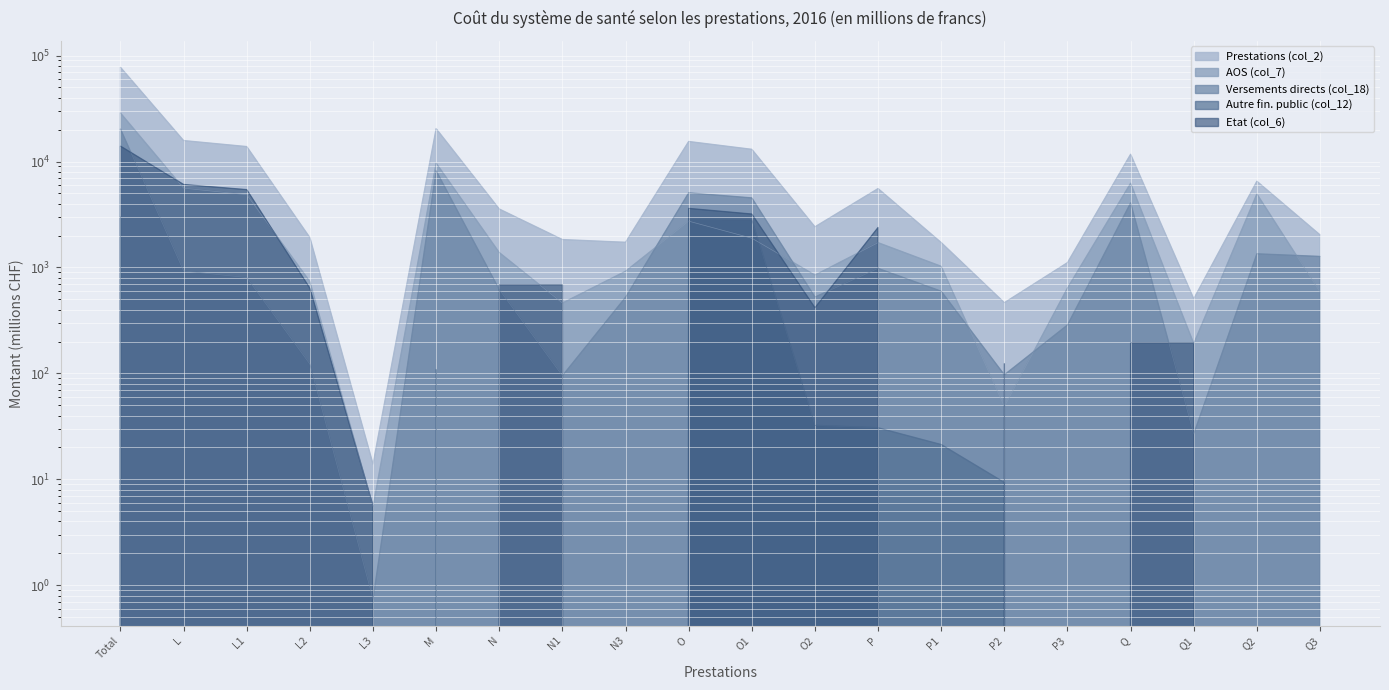

How many data points in Prestations (col_2) are less than 3560?

10